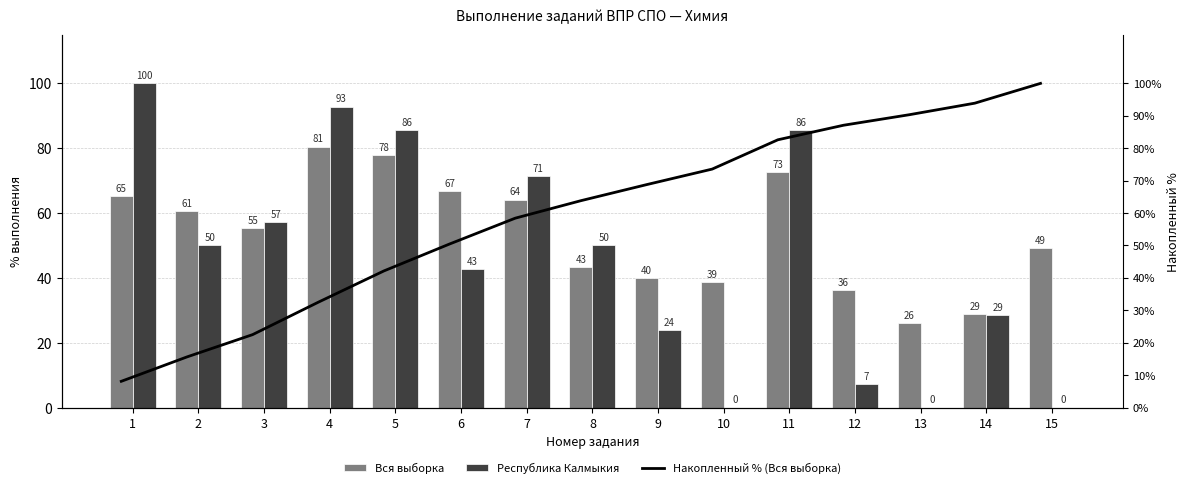

What is the approximate value of Республика Калмыкия at 14?

28.6